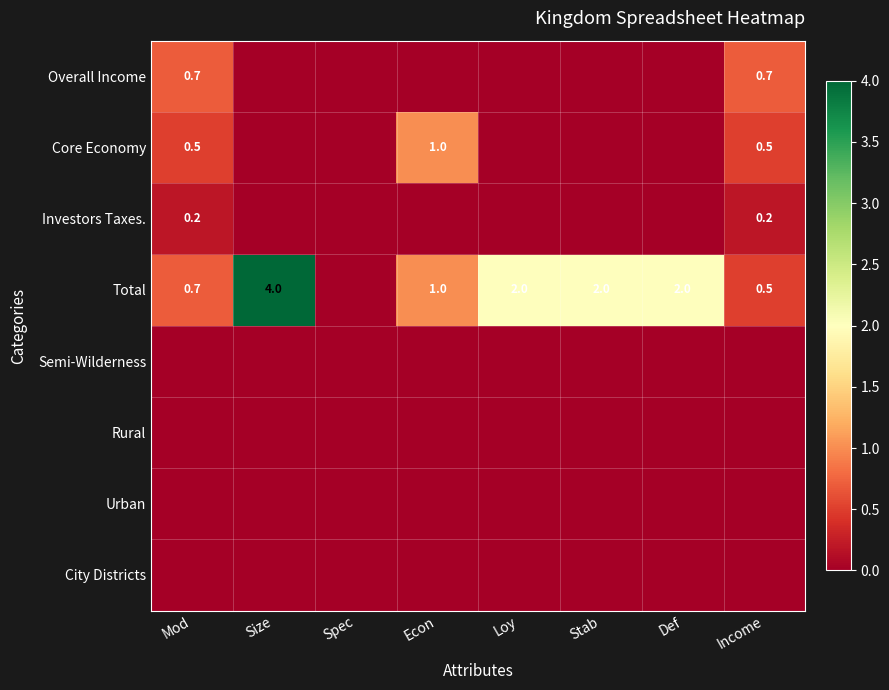

Is it true that Total equals 1.3 at Size?

False